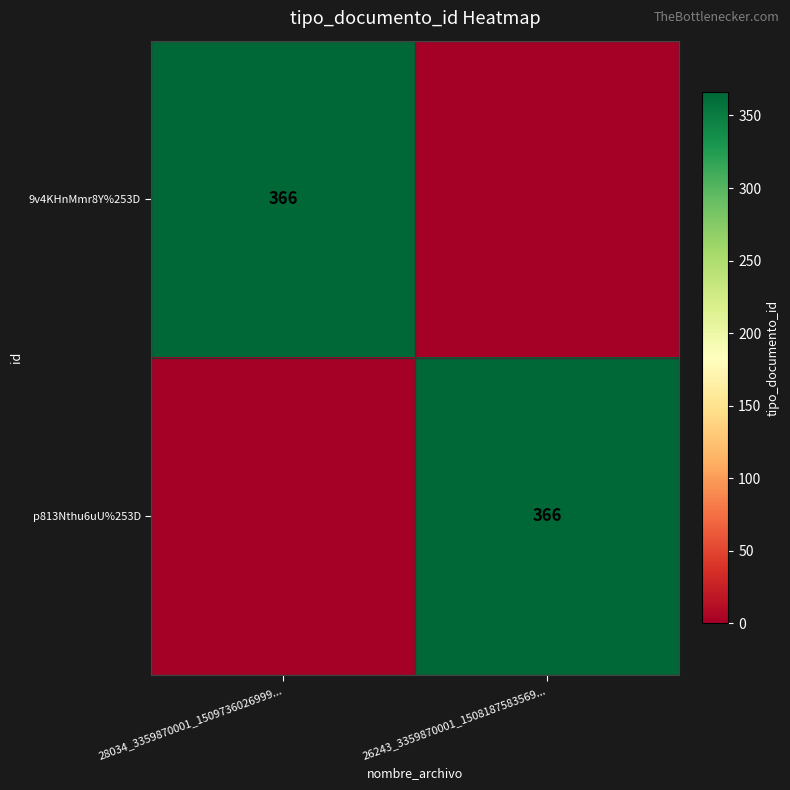

At which category is the sum across all series the highest?

28034_3359870001_1509736026999...